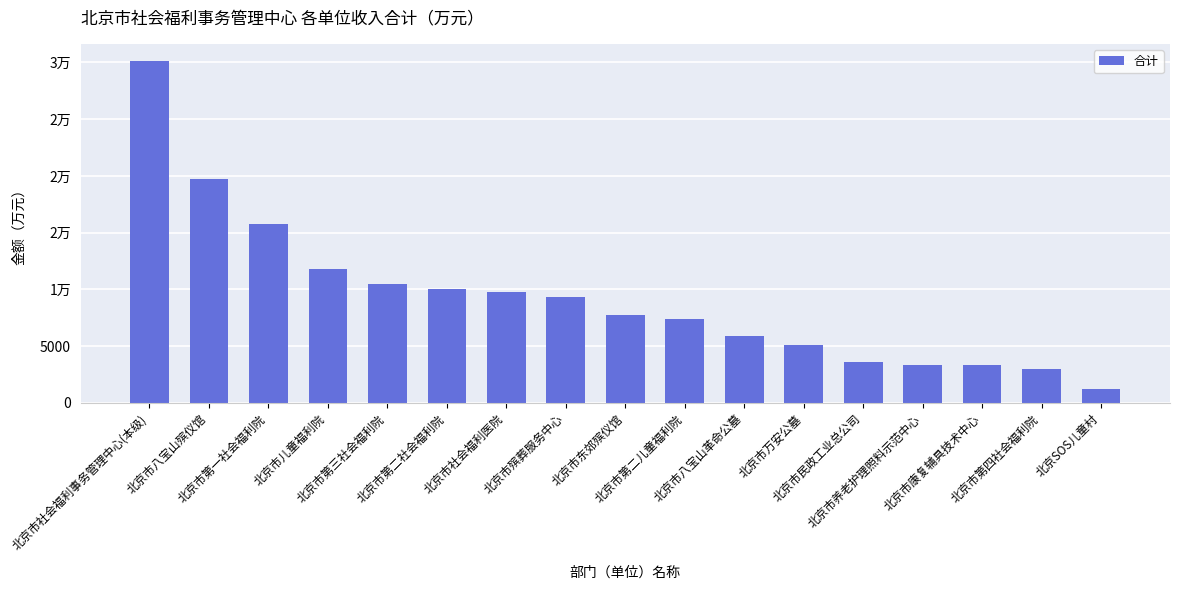

What is the difference between the values at 北京市社会福利事务管理中心(本级) and 北京市八宝山革命公墓?

24246.9